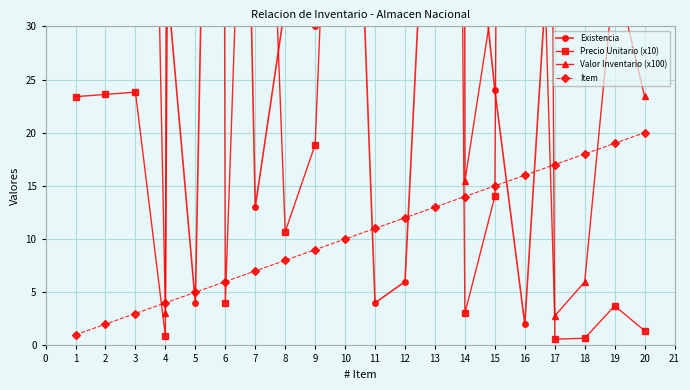

True or false: Item and Precio Unitario (x10) cross at least once.

True